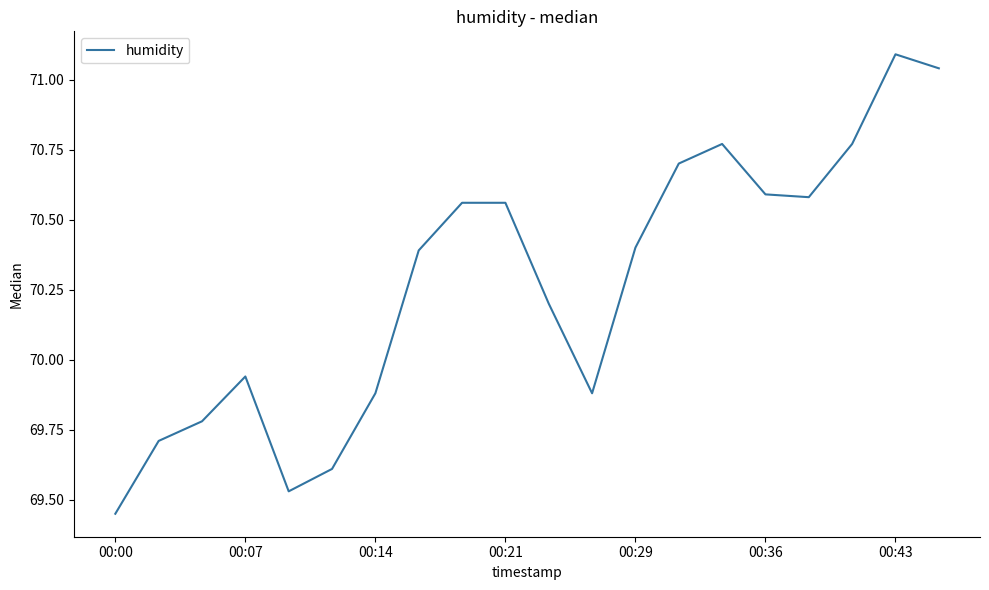

What is the maximum value shown in the chart?

71.1